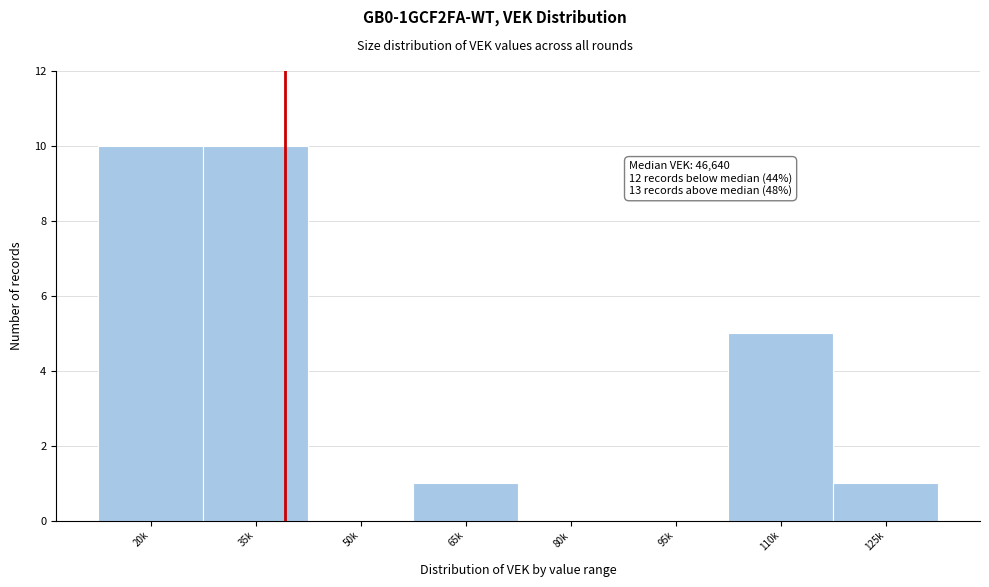

Reading right to left, extract all data points from this chart.

125k=1	110k=5	95k=0	80k=0	65k=1	50k=0	35k=10	20k=10